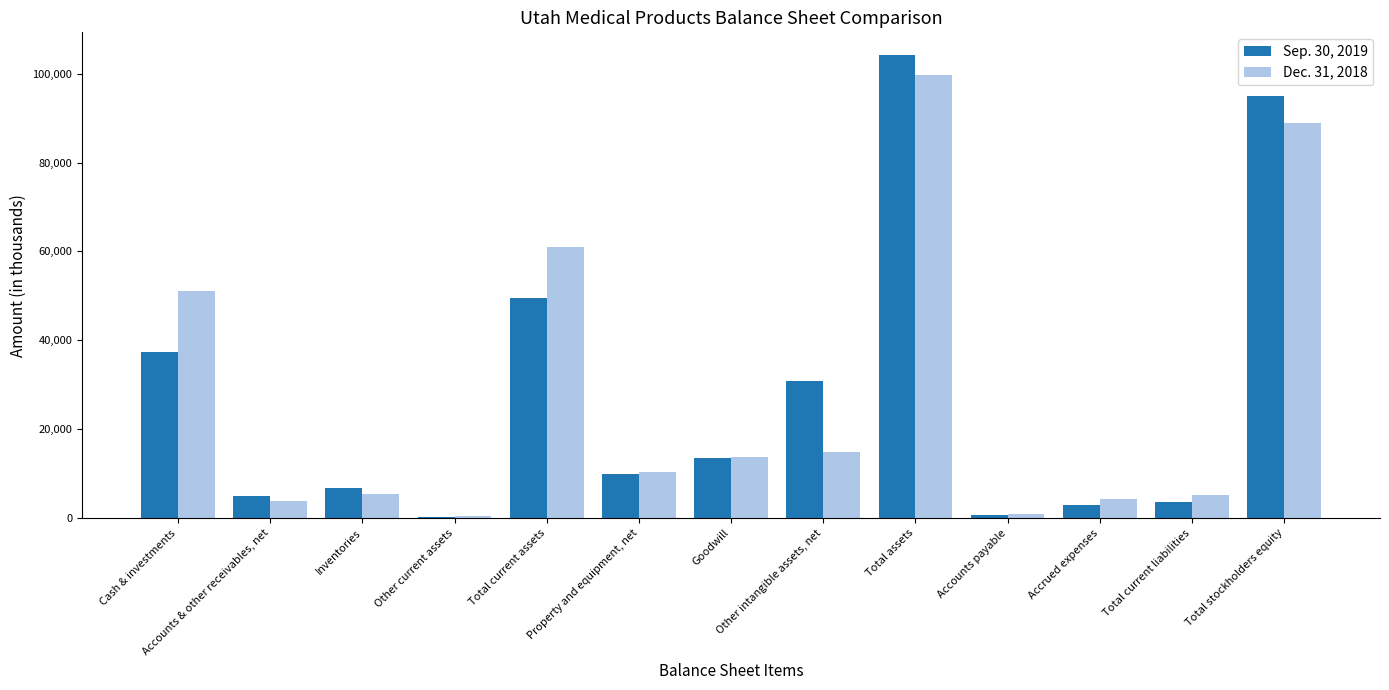

At which category is the sum across all series the highest?

Total assets